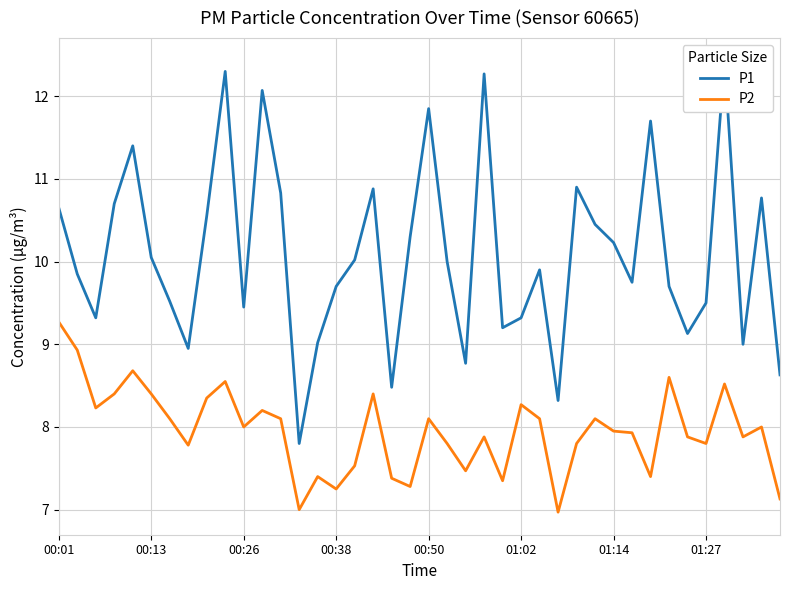

Is it true that P2 equals 9.3 at 00:01?

True